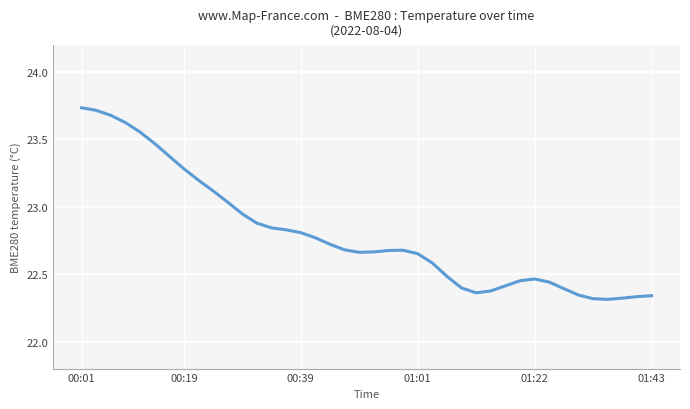

What is the difference between the maximum and minimum values?

1.4